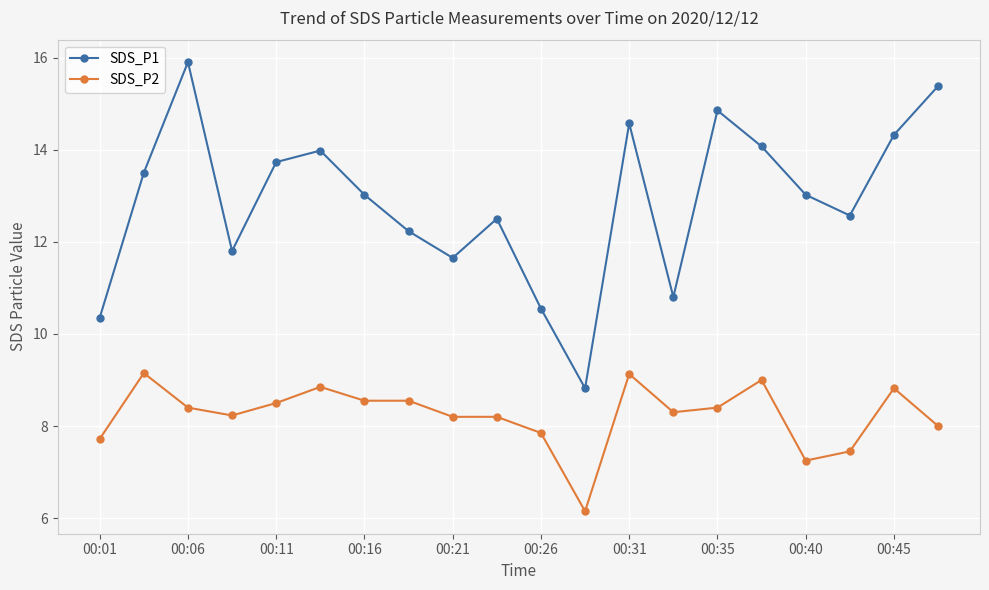

What is the lowest value of the SDS_P2 series?

6.2